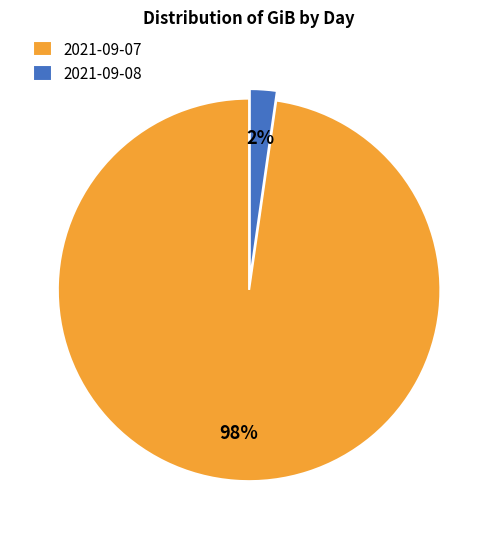

How many slices are in this pie chart?

2